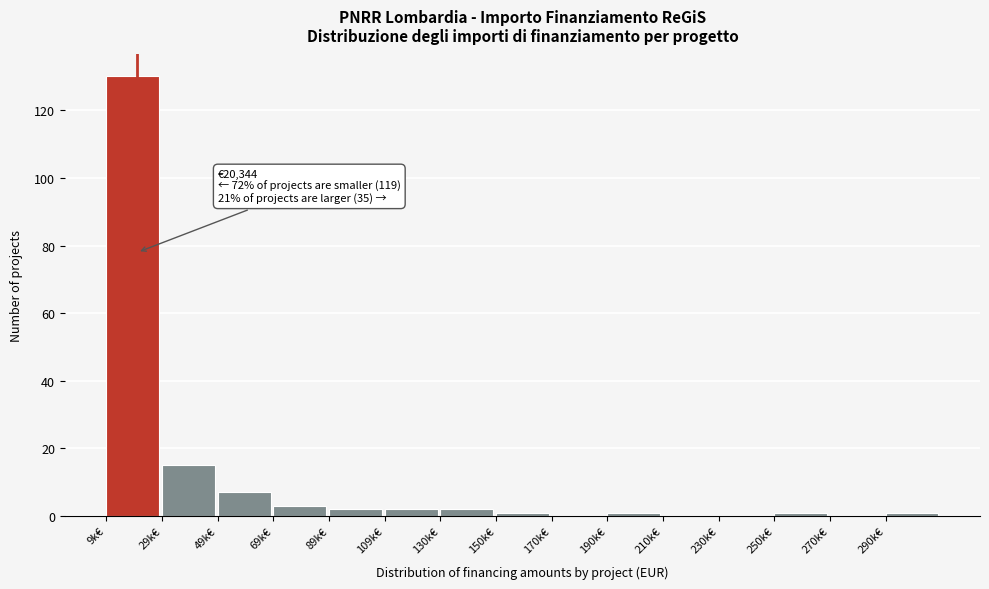

Which has a higher value, 9k€ or 170k€?

9k€